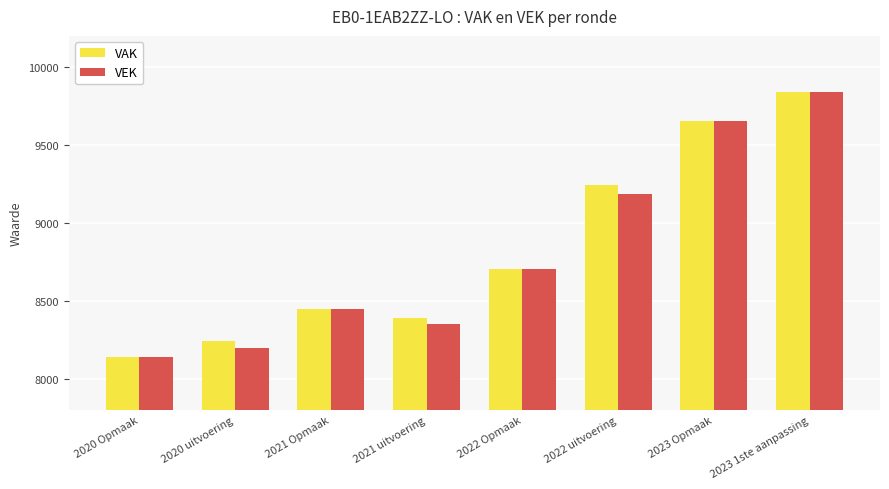

True or false: VEK has a value of 16052 at 2022 uitvoering.

False